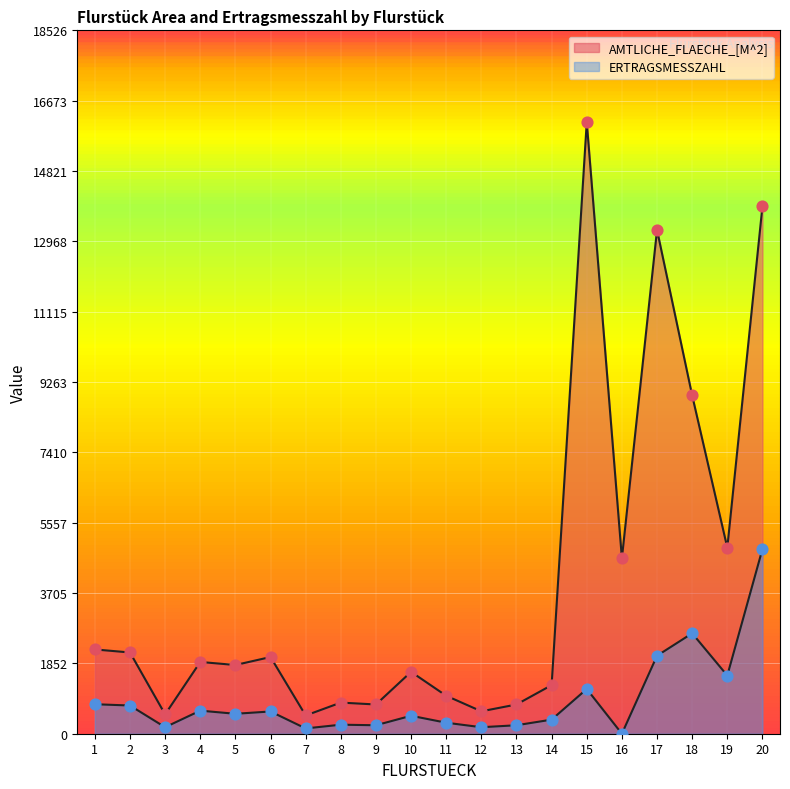

What is the total value across all series at 17?

15324